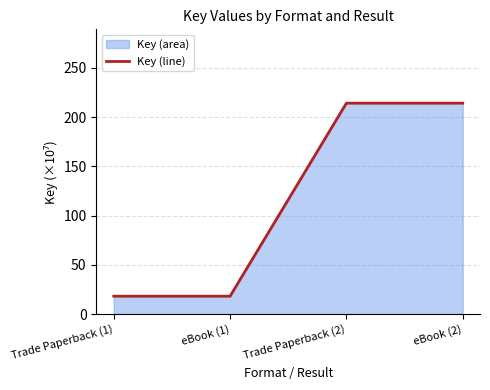

Is it true that the value at Trade Paperback (1) is 27.6?

False